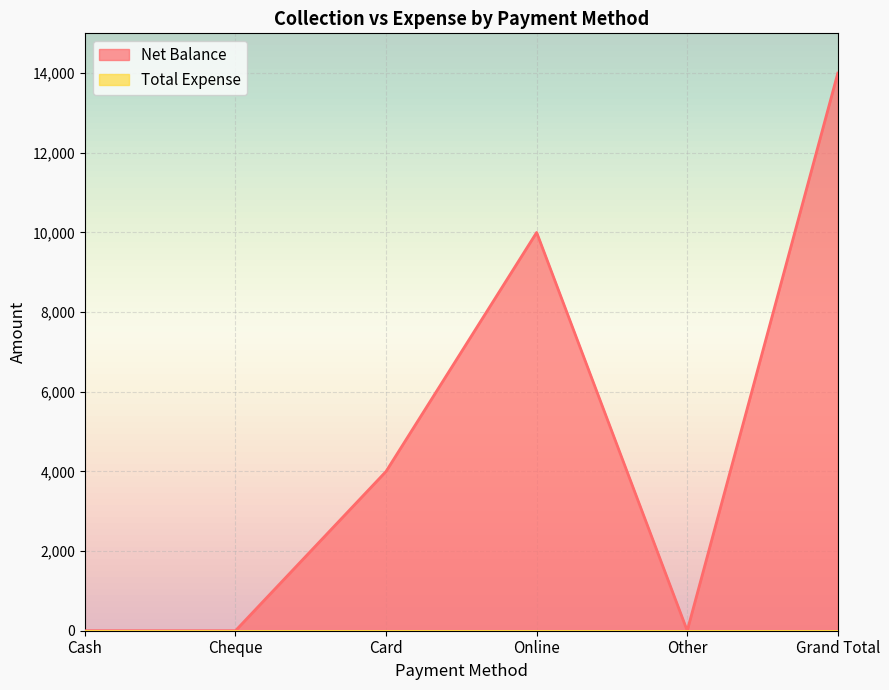

Which label corresponds to the smallest value in the chart?

Cash